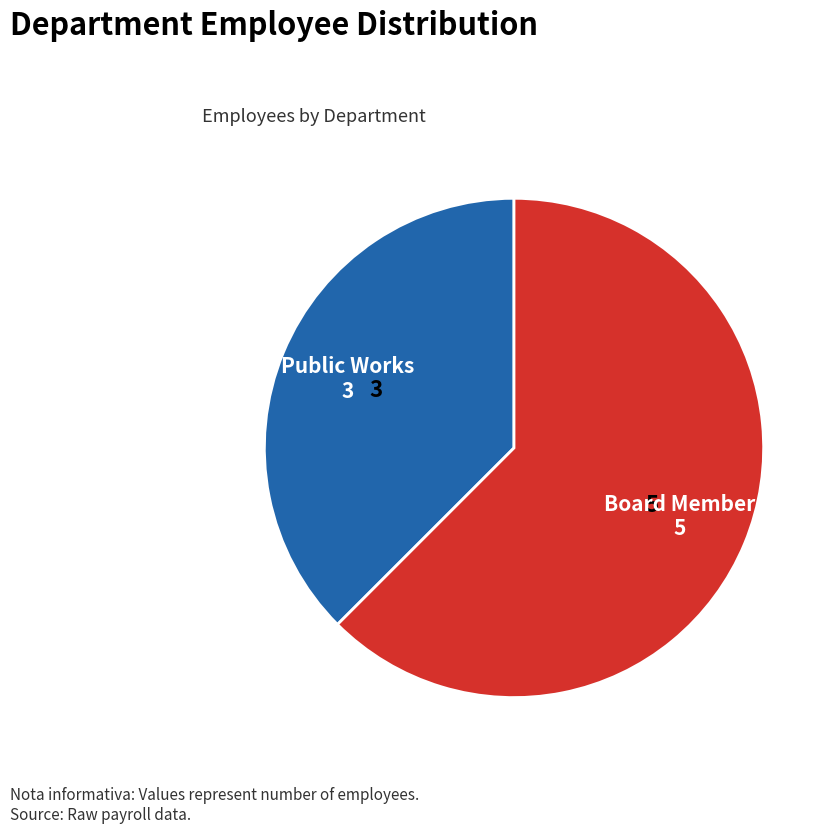

Is there a majority slice in this chart?

Yes